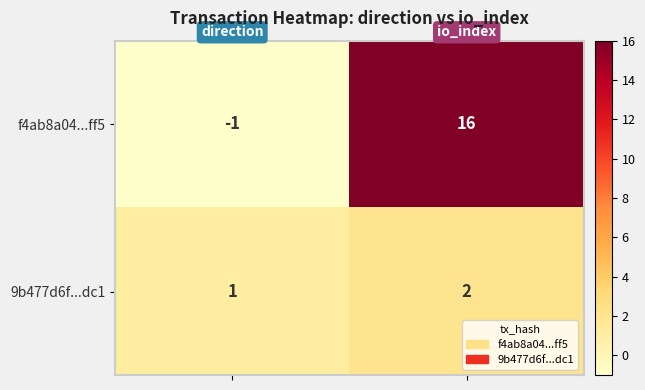

What is the sum of all 9b477d6f...dc1 values?

3